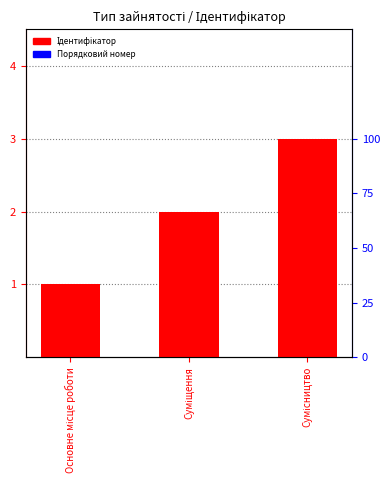

Reading right to left, extract all data points from this chart.

3	2	1